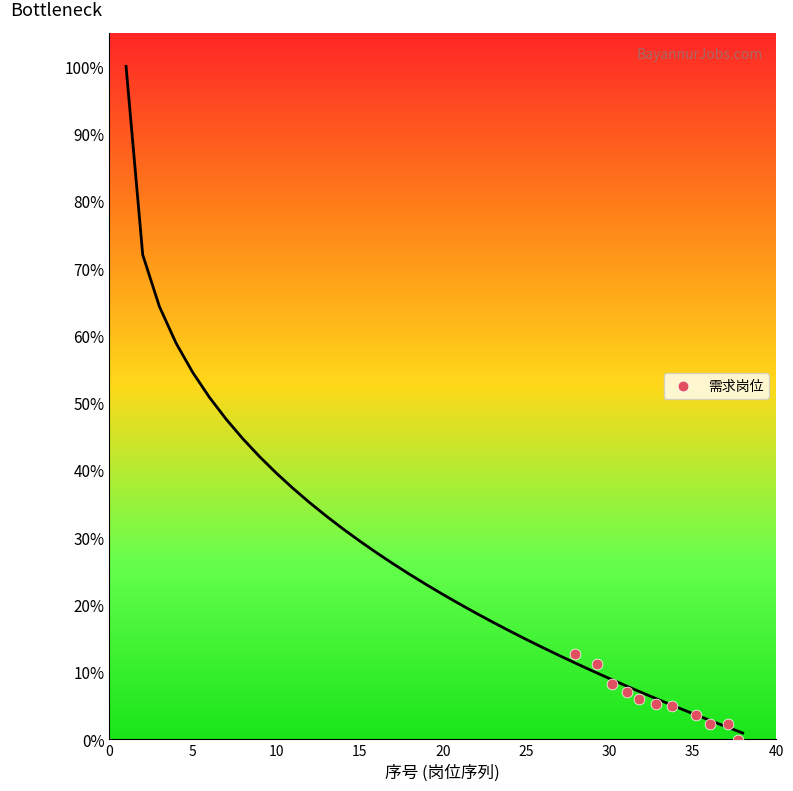

What is the average Y value?

5.7